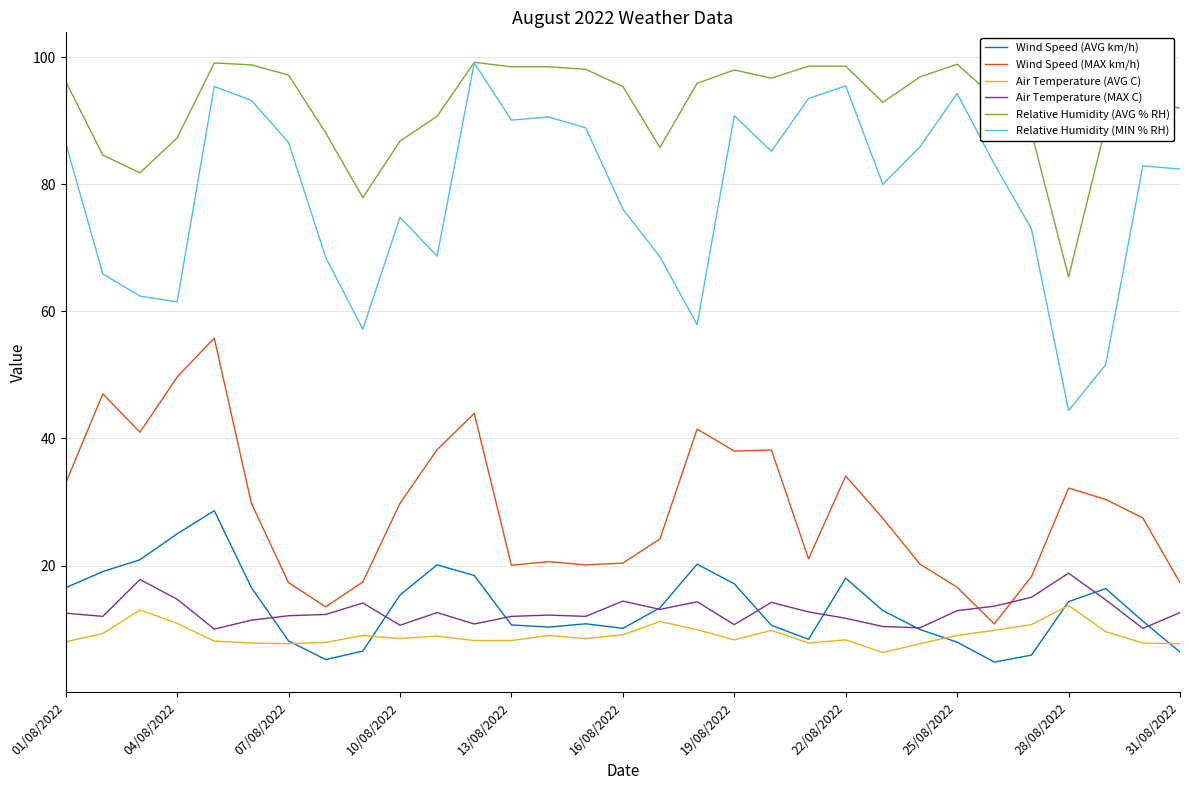

At how many categories does at least one series exceed 49?

31